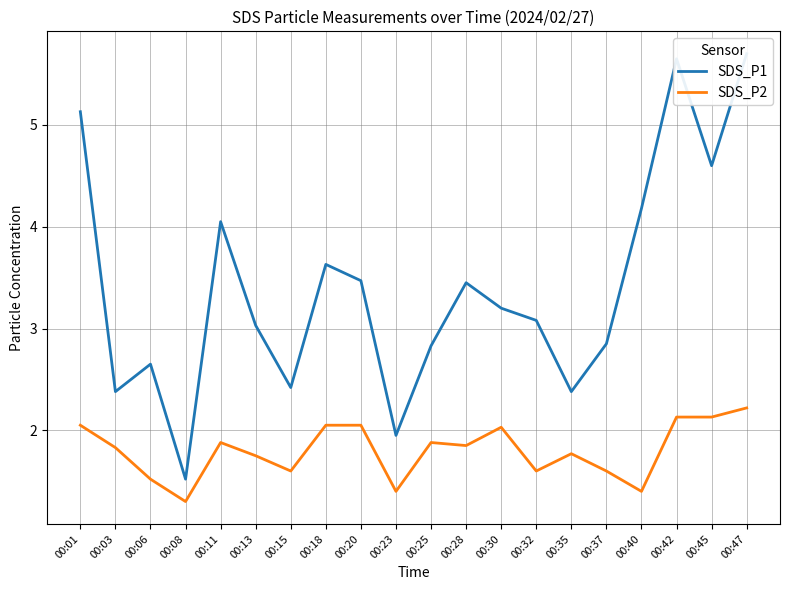

How many lines are shown in the chart?

2